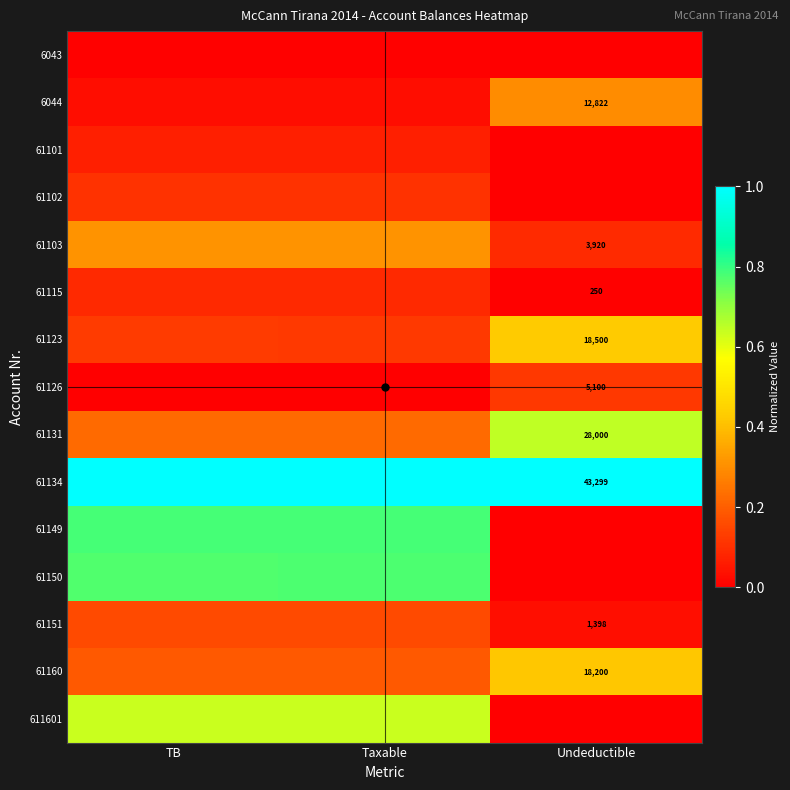

Which series changed the most between TB and Taxable?

61149